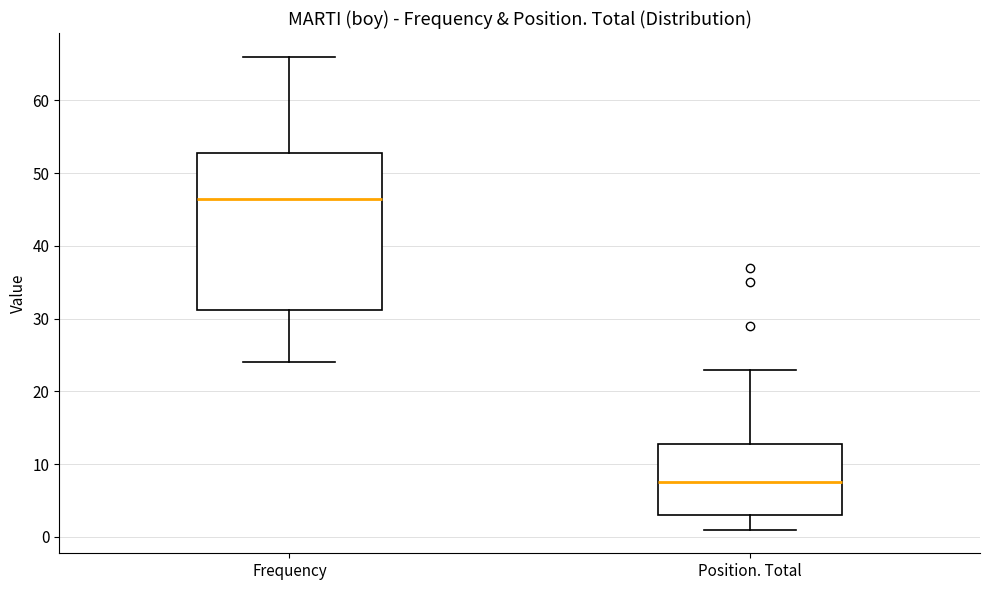

Where does the upper whisker of the box for Frequency end on the y-axis? The values are not printed on the chart, so give them approximately, as read against the axis.

66